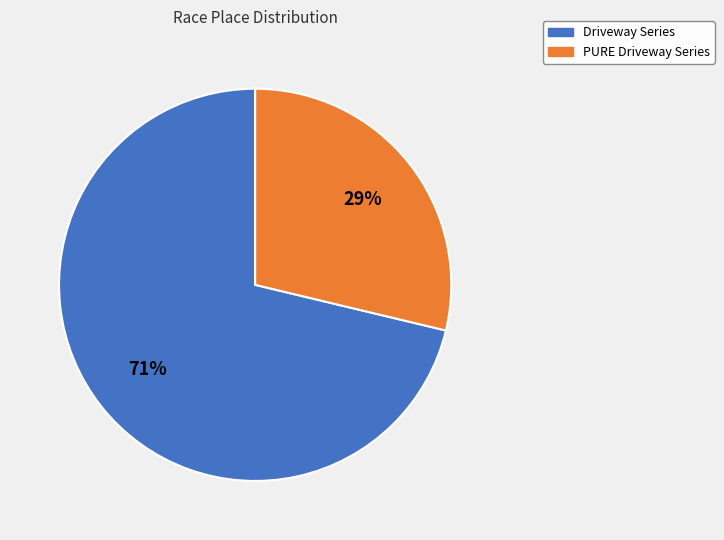

Does PURE Driveway Series account for over 50% of the chart?

No